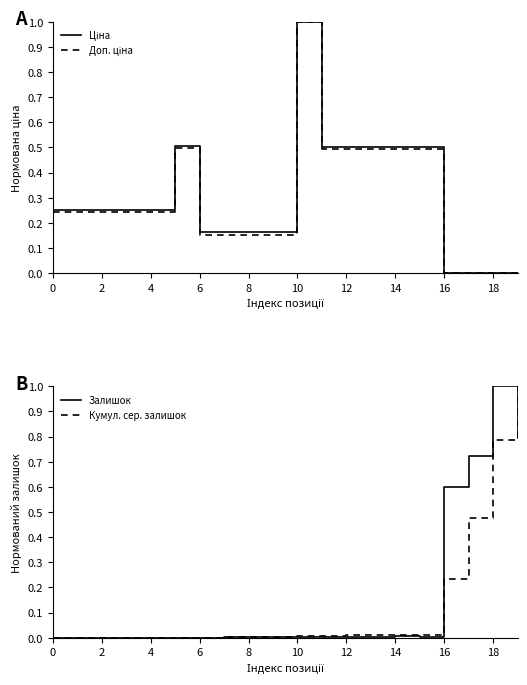

The Залишок series shows -0.3 at 0. True or false?

False